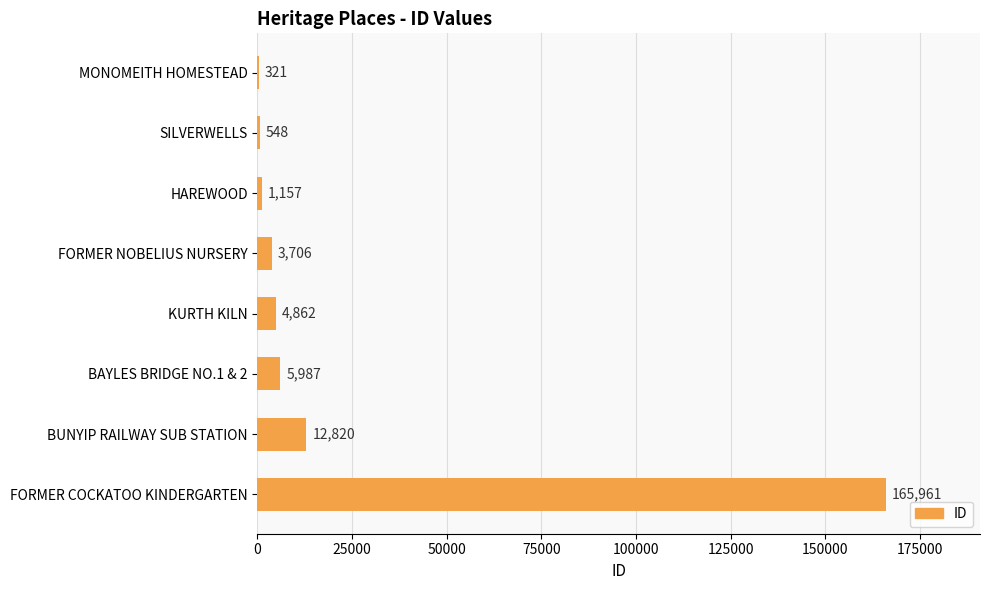

What is the greatest value displayed?

165961